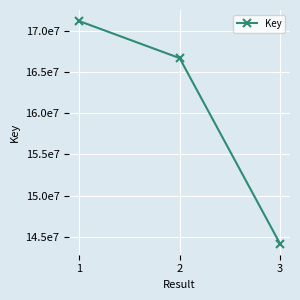

True or false: the data shows 53556335 at 1.

False